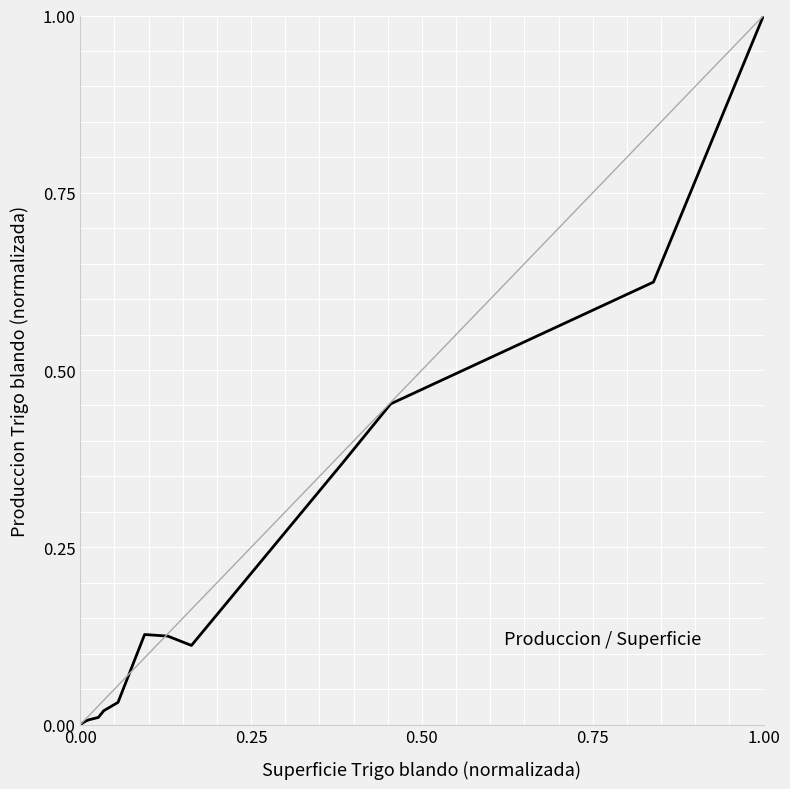

How many series are shown in this chart?

1